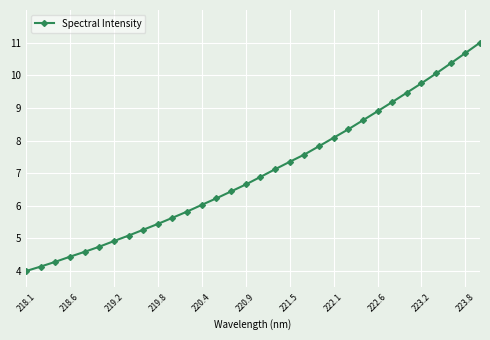

What is the difference between the maximum and minimum values?

7.0